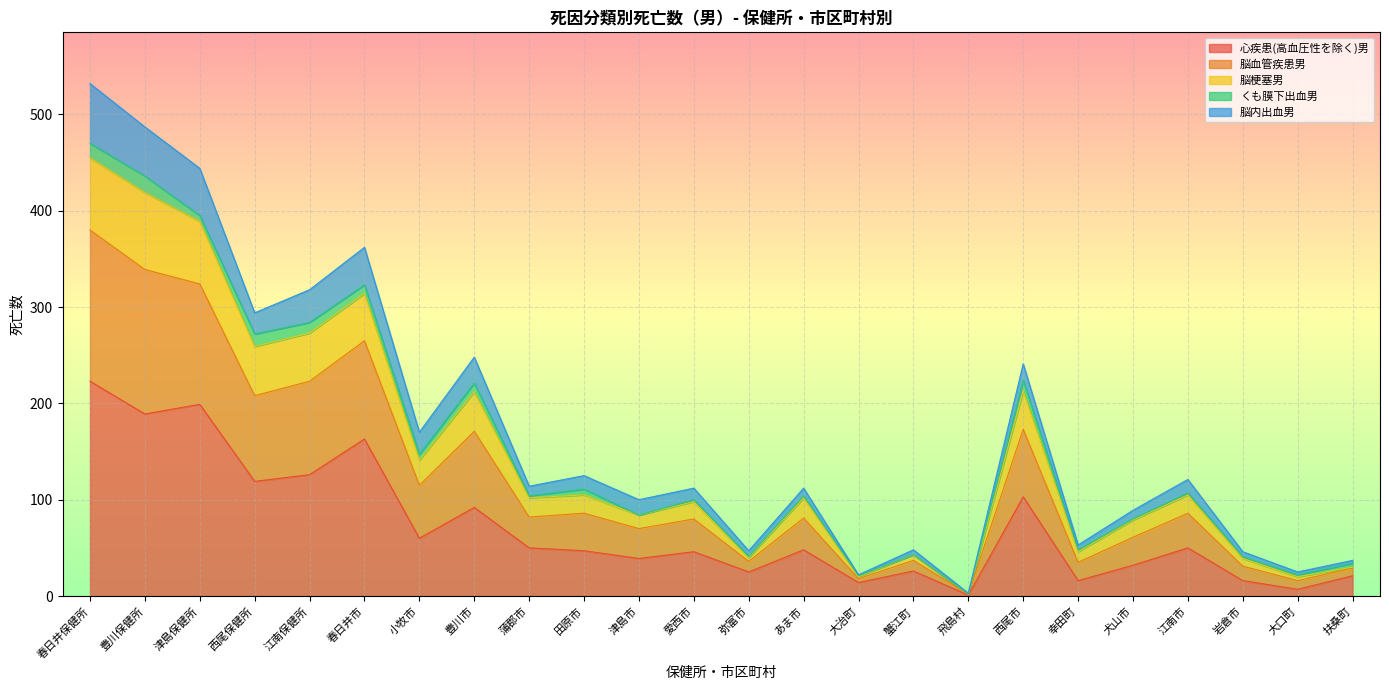

Is it true that 心疾患(高血圧性を除く)男 equals 98 at 小牧市?

False